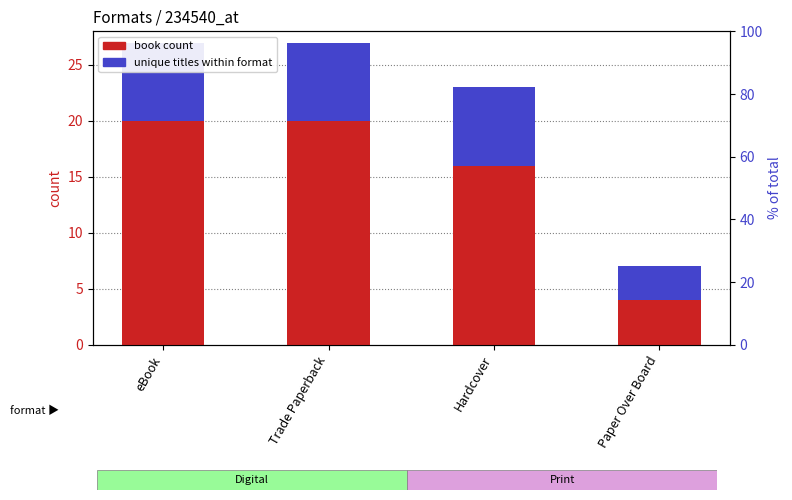

How many book count values are between 16 and 20?

3